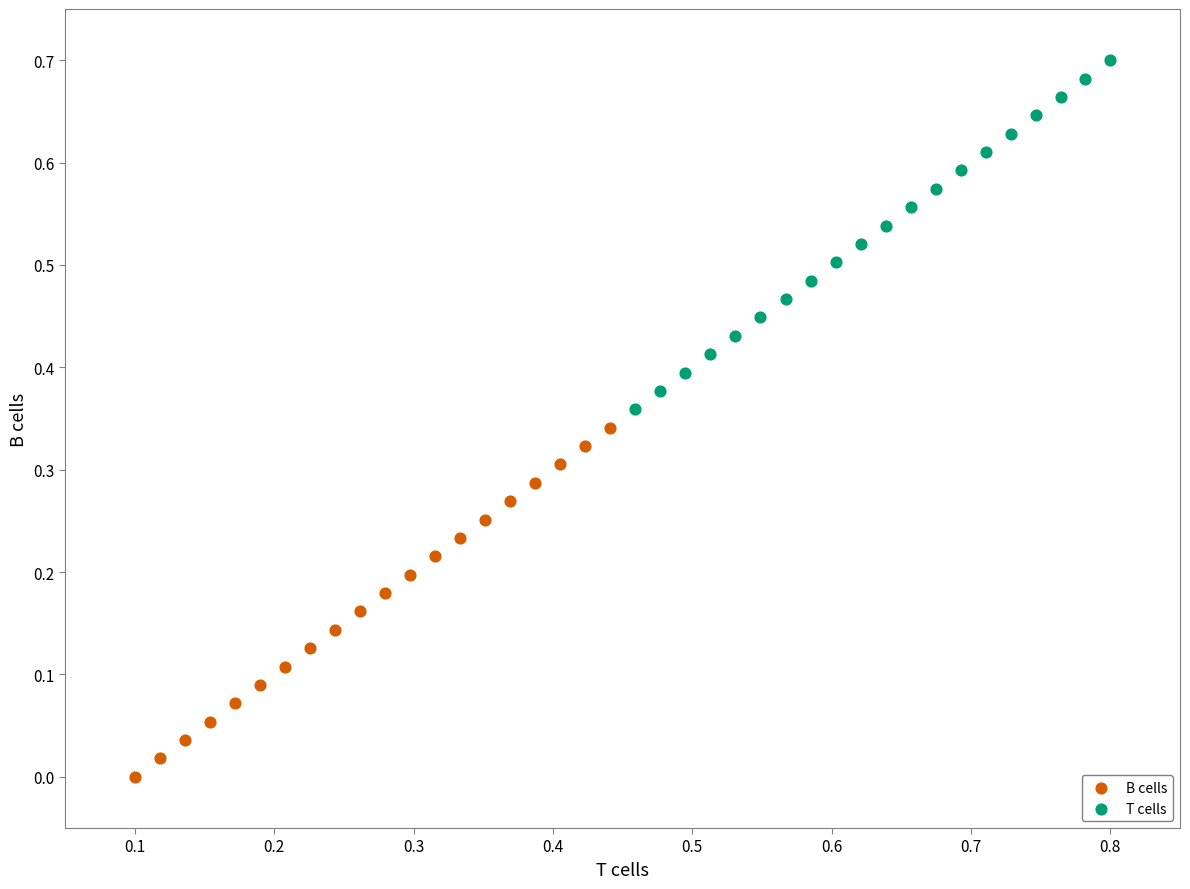

Which series reaches the maximum Y coordinate?

T cells